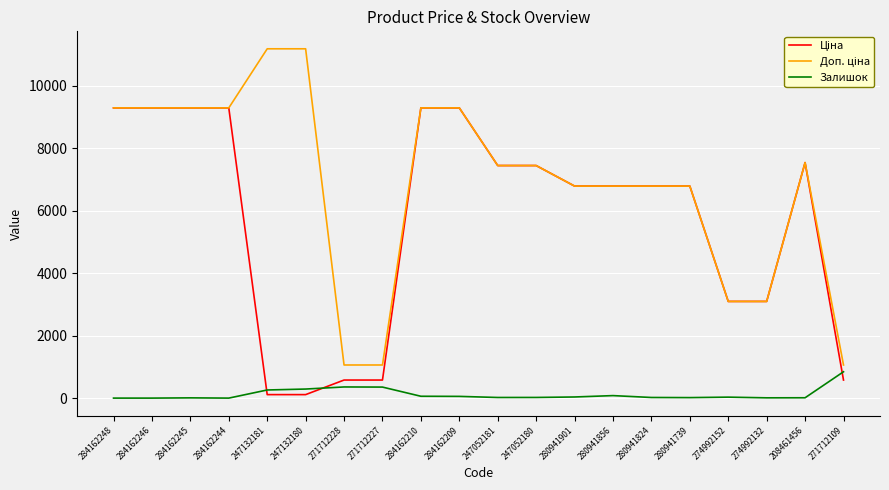

What is the total value across all series at 284162244?

18580.9